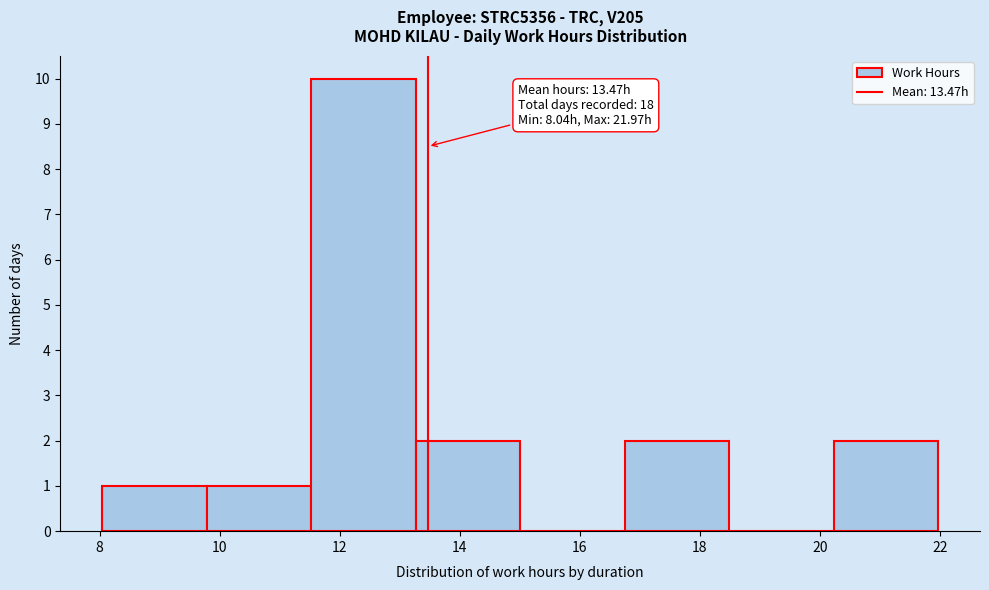

Which range on the x-axis has the tallest bar?

11.6 to 13.2